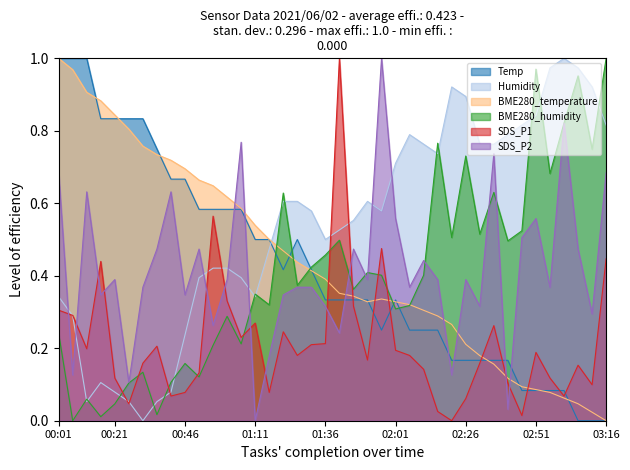

In Temp, how many points are lower than both neighbors (excluding endpoints)?

2